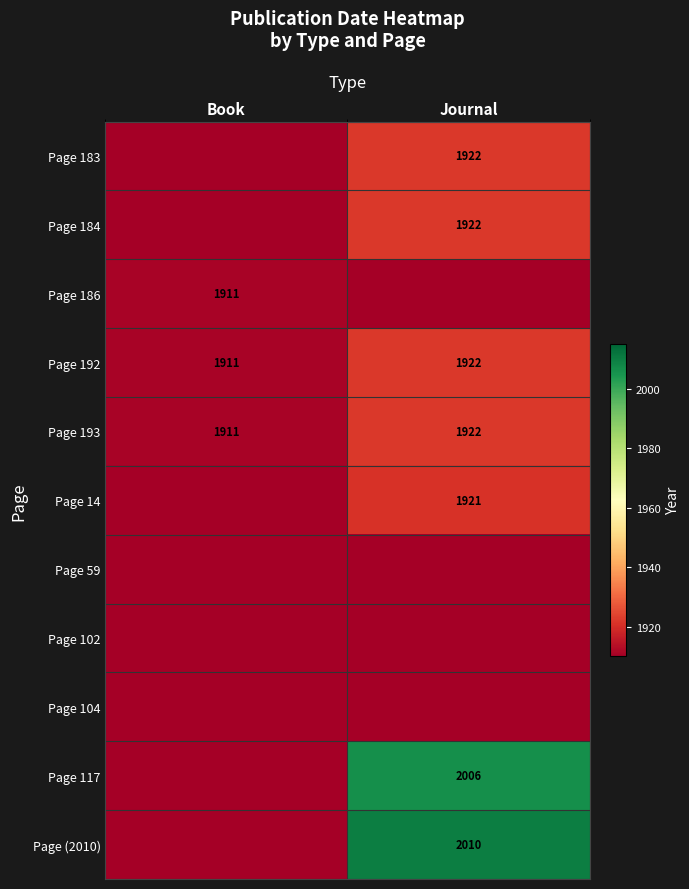

Is it true that Page 117 equals 676 at Journal?

False